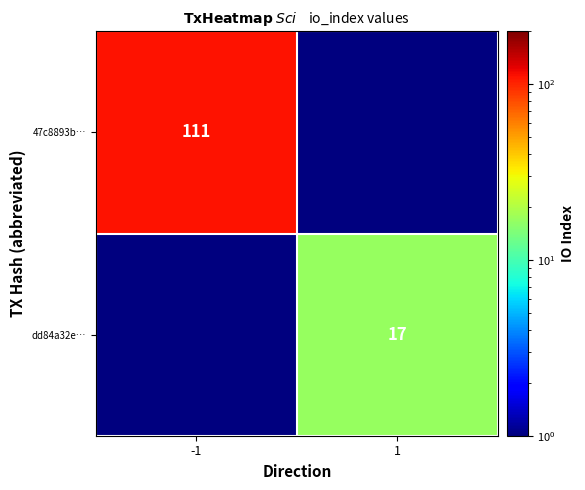

The value of dd84a32e… at 1 is 17.0. True or false?

True